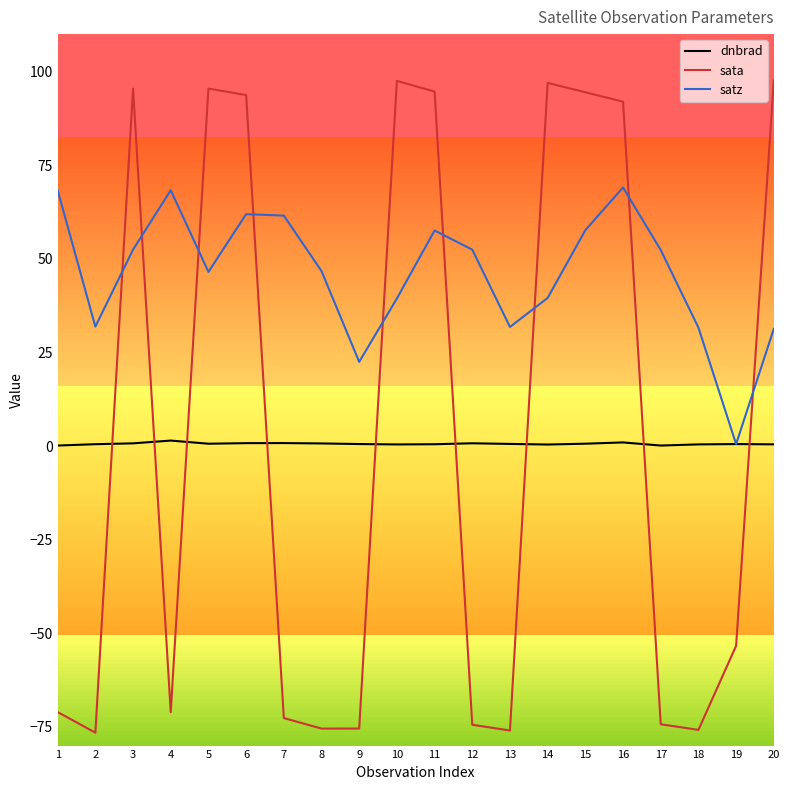

Which series has the widest spread of values?

sata